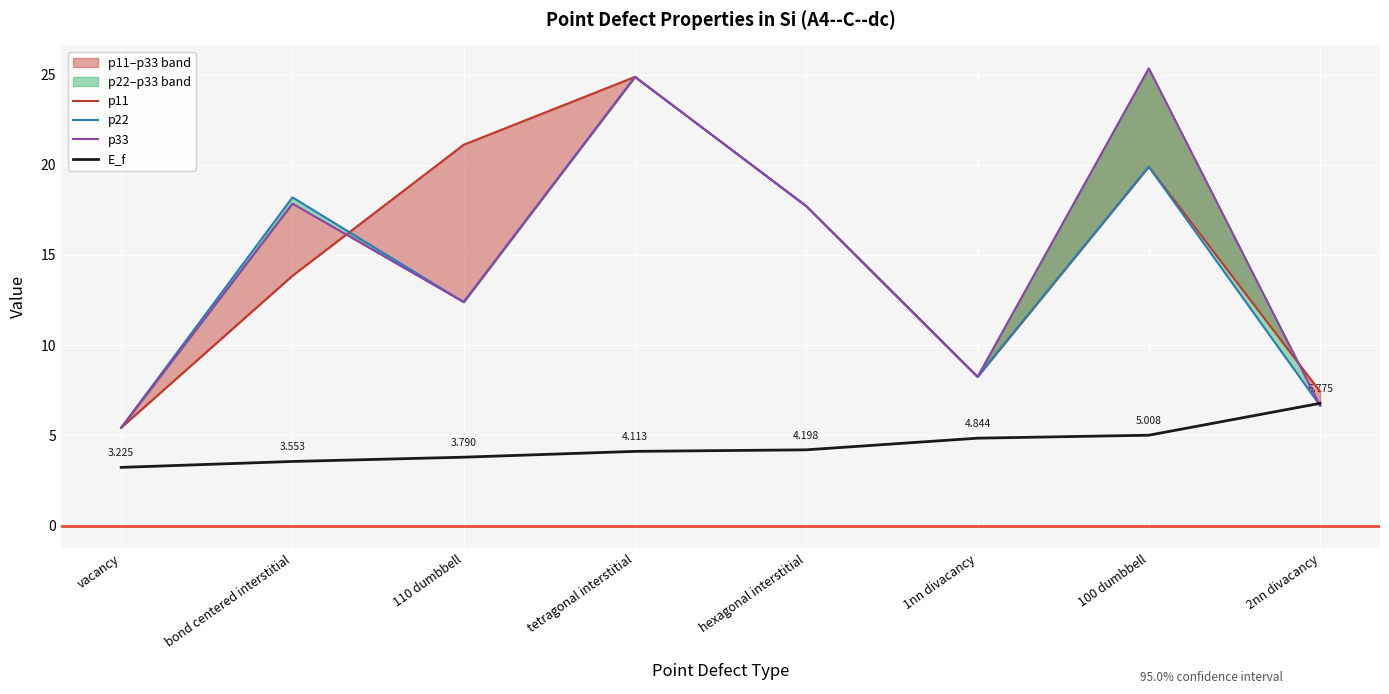

Does the chart display data point markers on the line(s)?

No